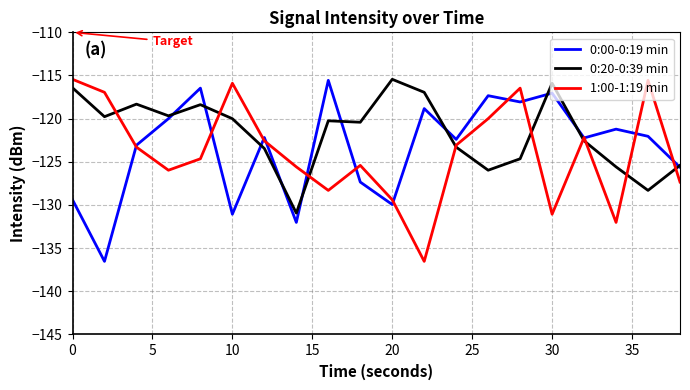

What is the greatest value displayed?

-115.4